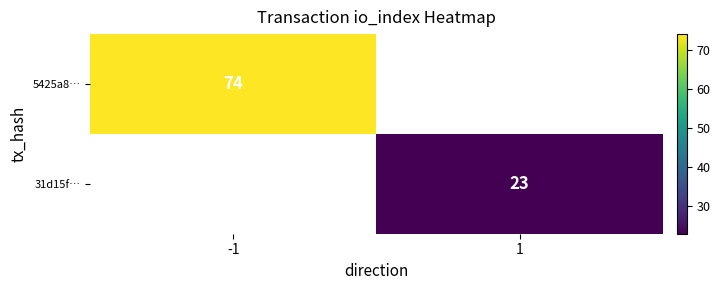

Count the number of data series in this chart.

2